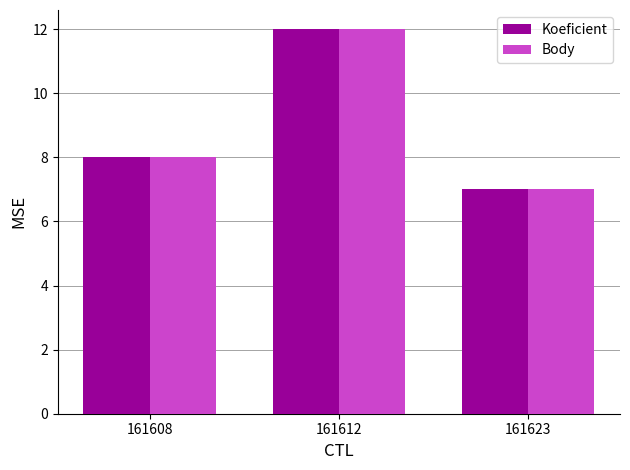

Which label corresponds to the smallest value in the chart?

161623